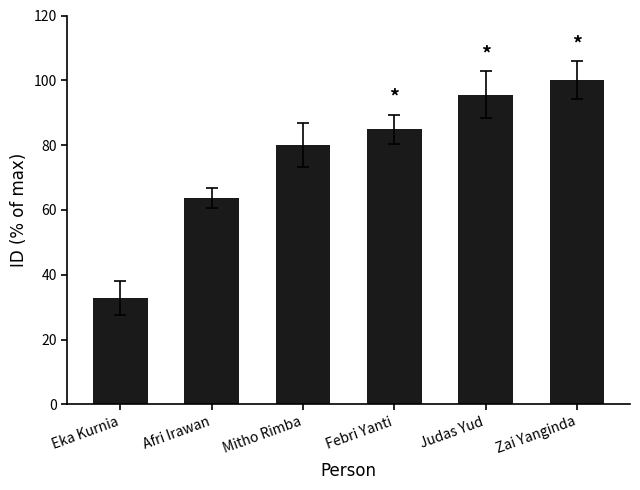

What is the difference between the values at Mitho Rimba and Febri Yanti?

4.7